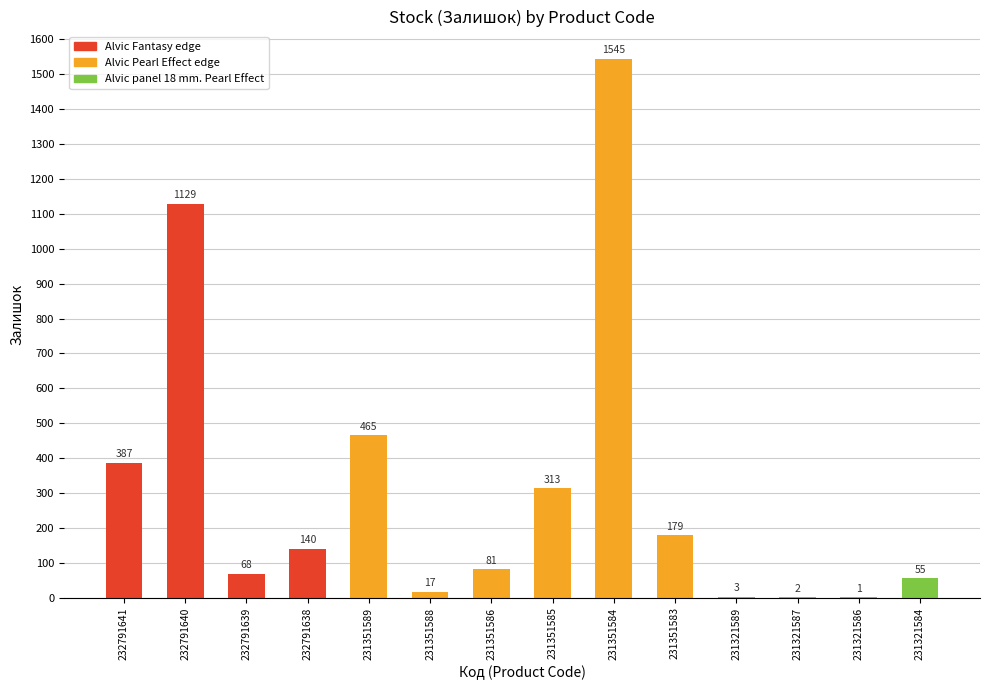

Count the number of categories in the chart.

14